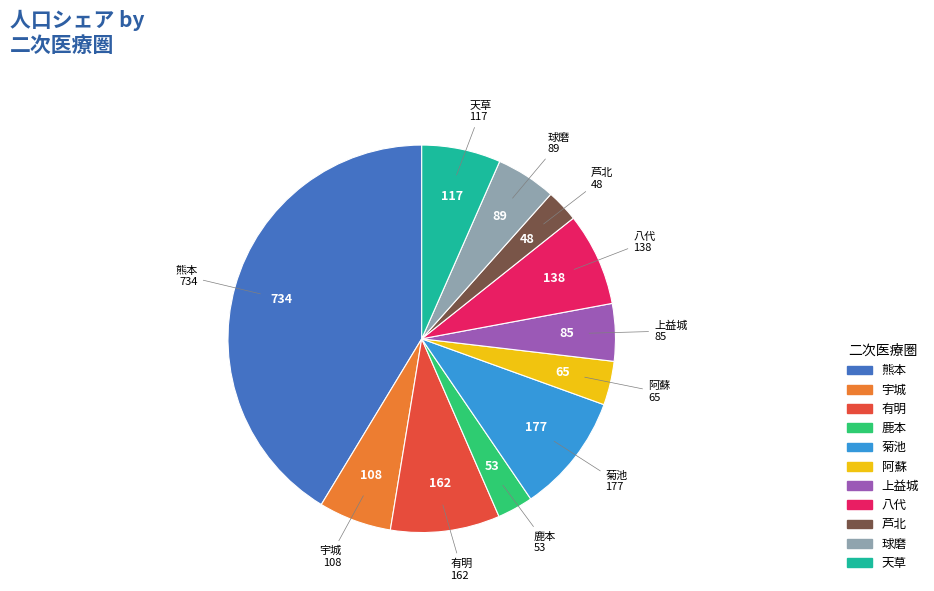

Count the number of slices in the pie.

11